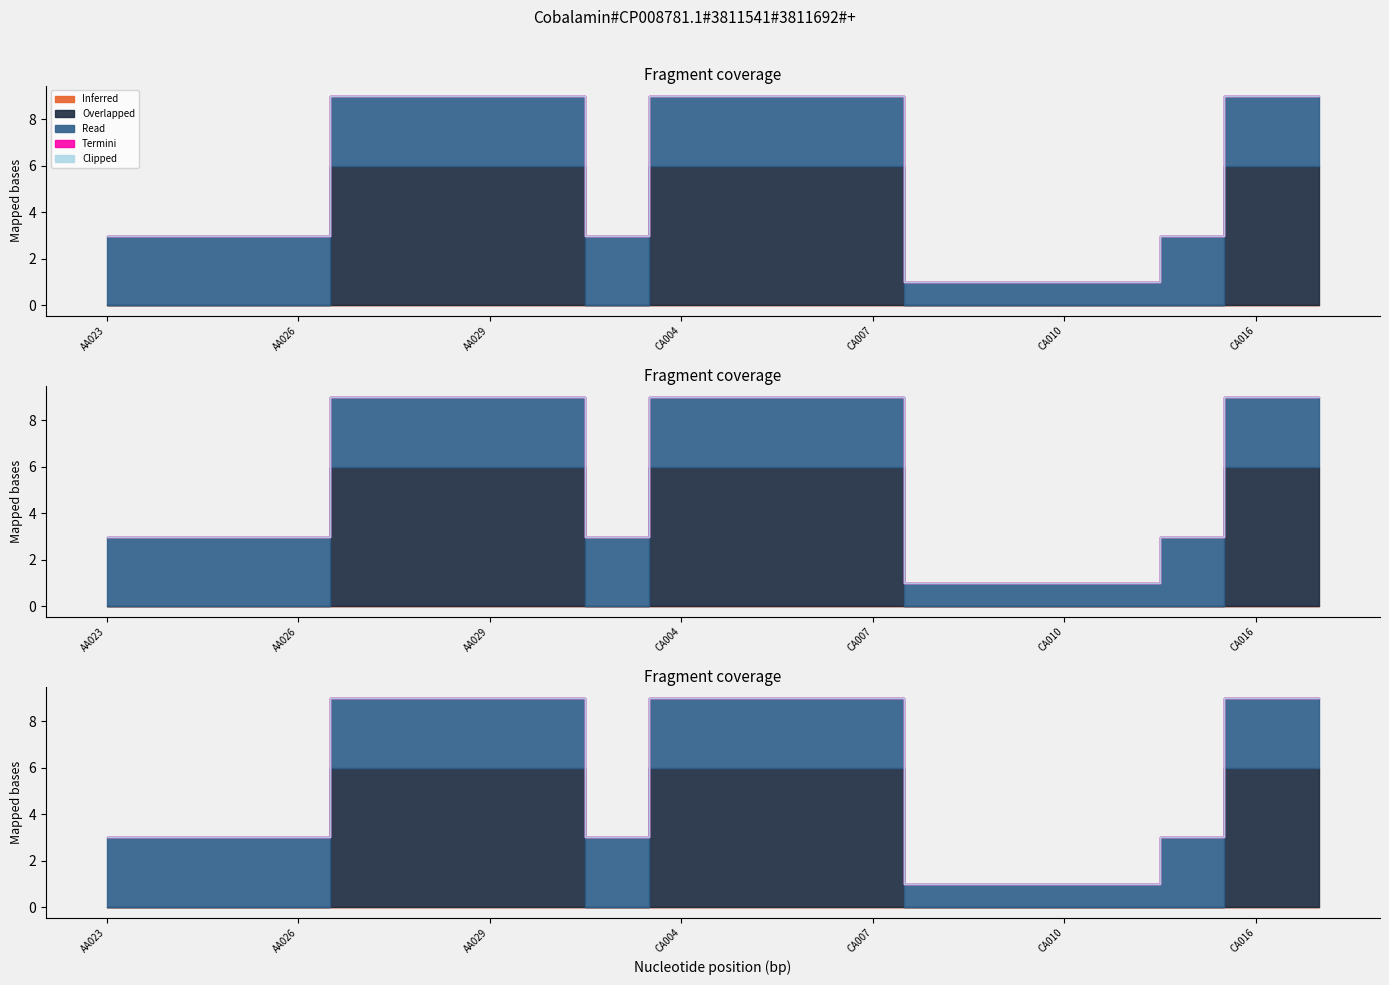

Which series has the largest total across all categories?

Overlapped